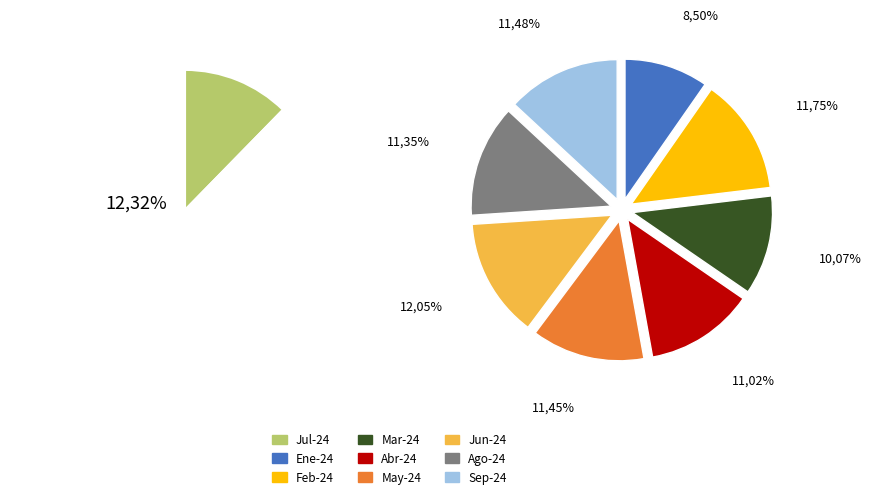

What percentage is NOT represented by Feb-24?

88.2%